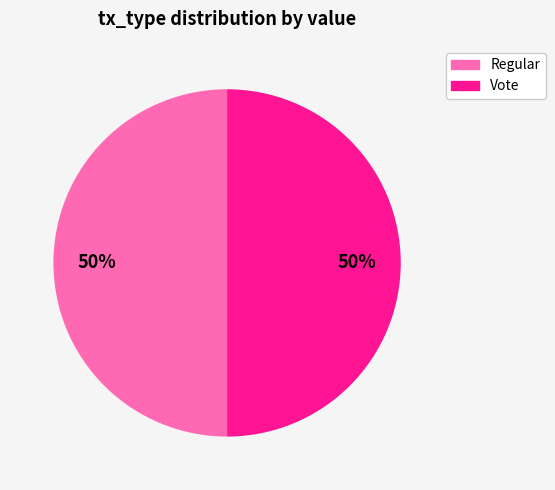

To the nearest percent, what is the difference between the largest and smallest slice percentages?

0%